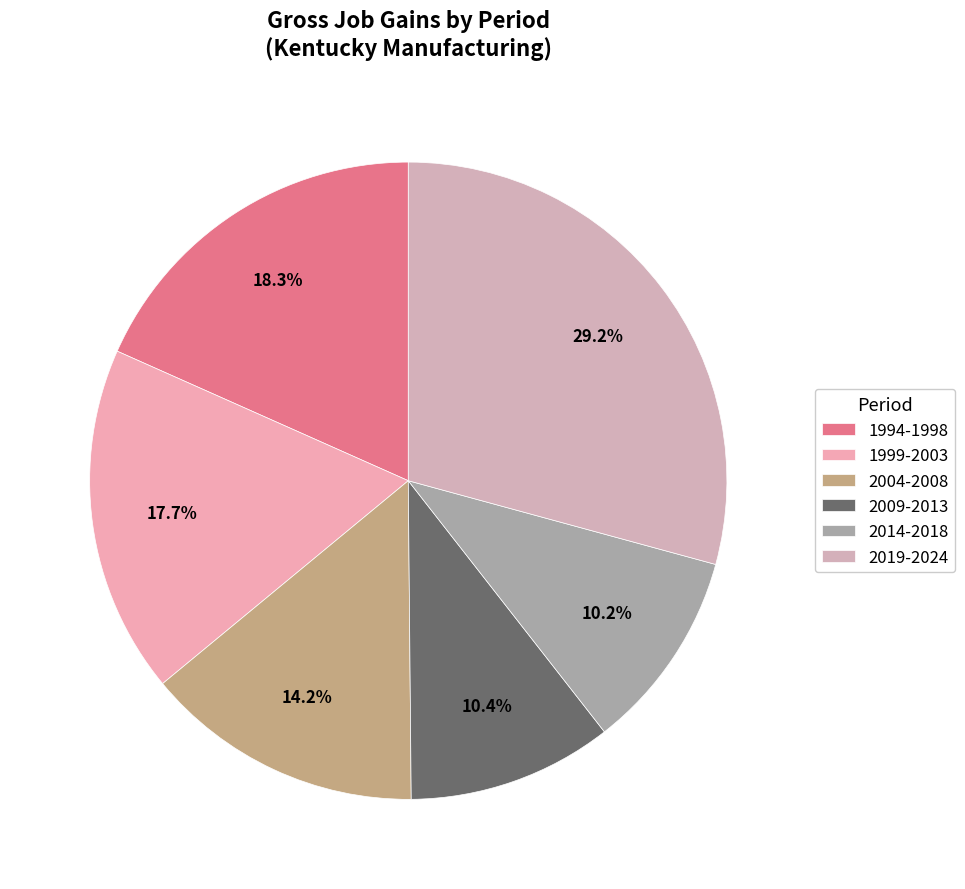

Is it true that 2019-2024 is 29% of the pie?

True